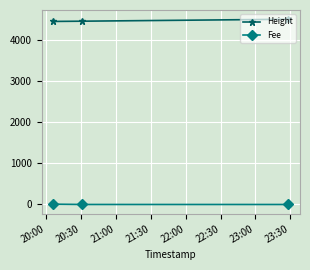

Count the number of categories in the chart.

3